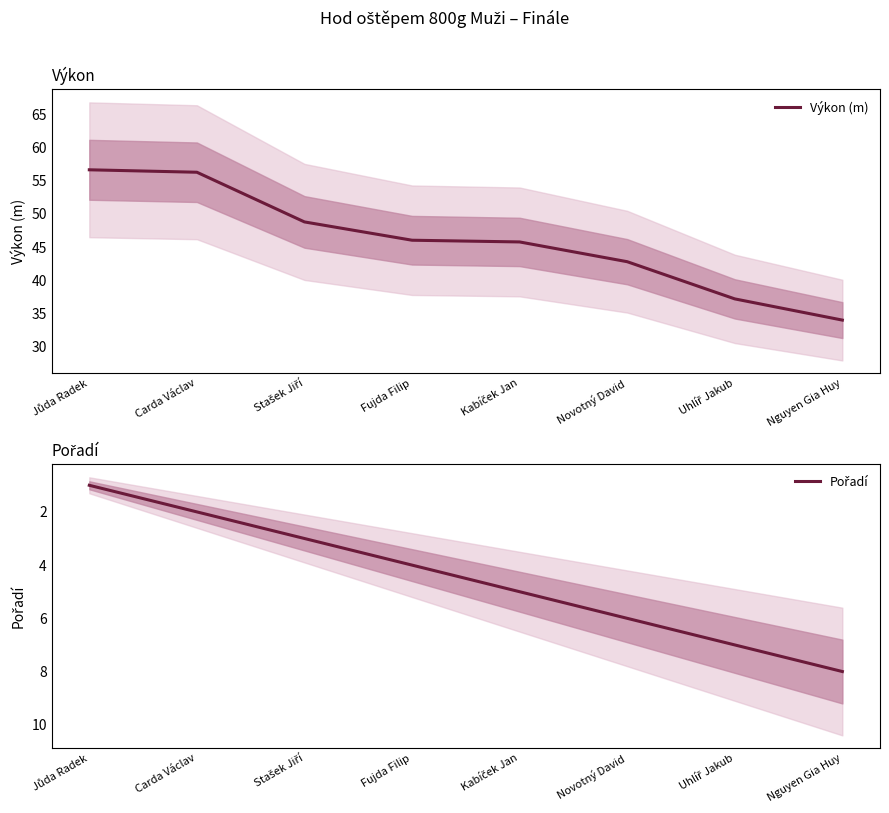

Is this an area chart (filled region under the line)?

No